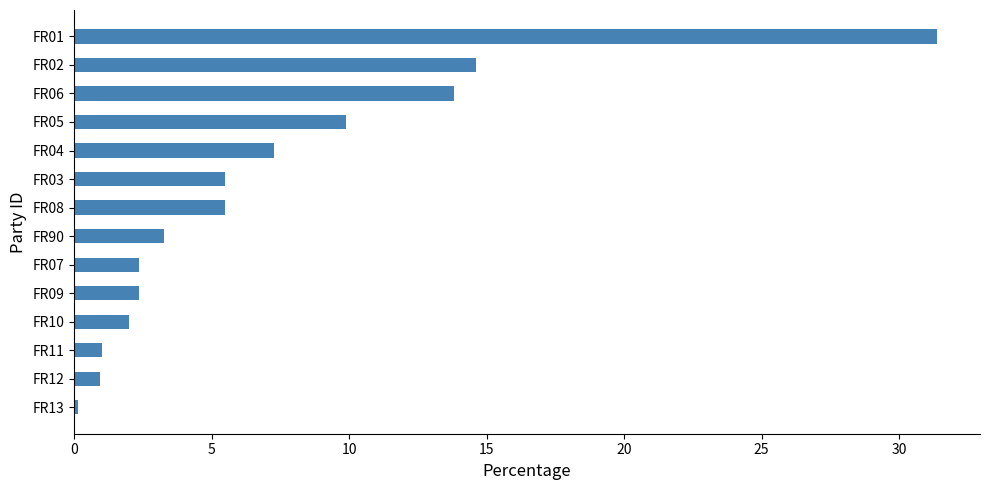

What is the difference between the maximum and minimum values?

31.2